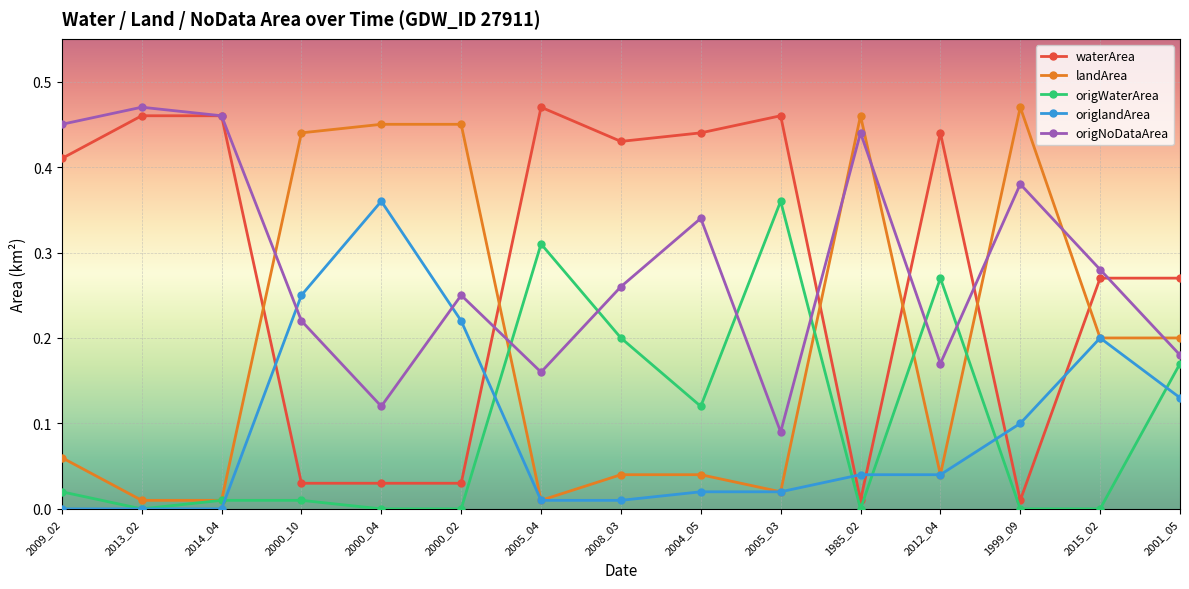

What is the total value across all series at 2015_02?

1.0